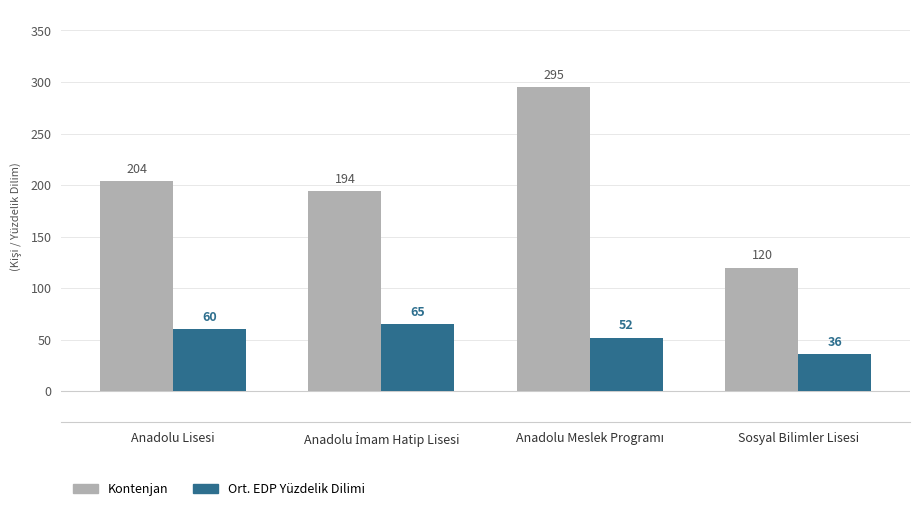

Are the bars horizontal?

No